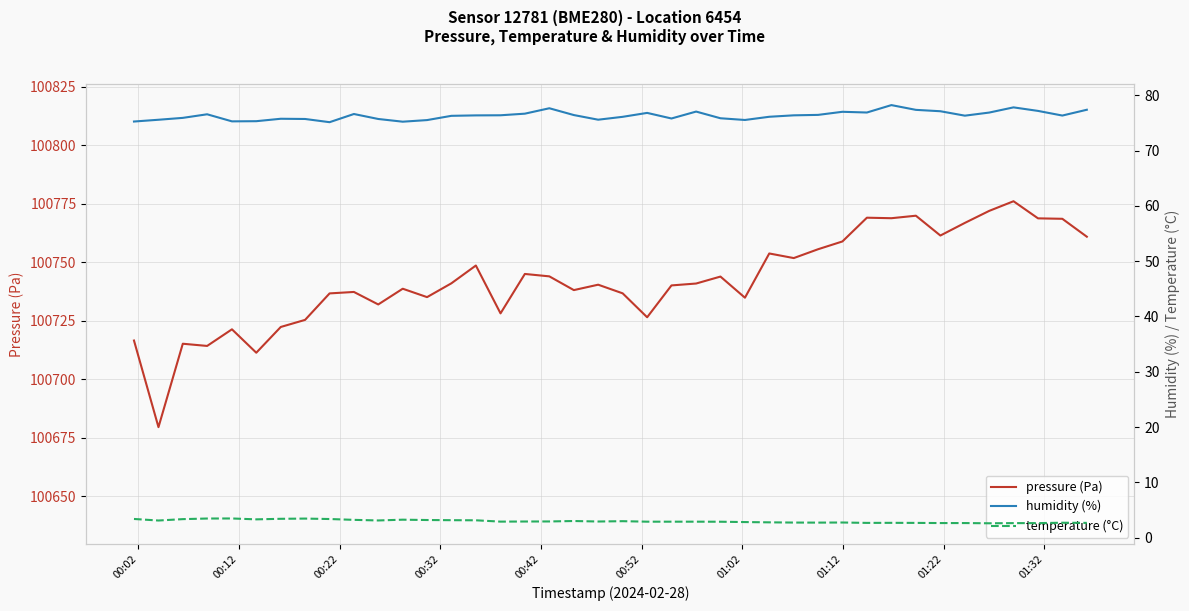

How many data points does each series have?

40